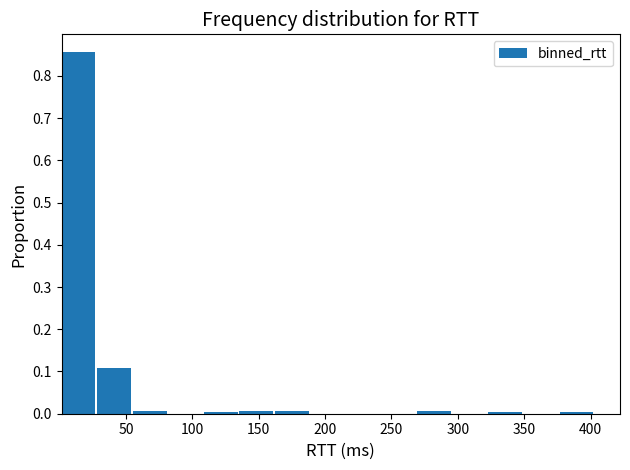

What is the height of the bar covering 0 to 30 on the x-axis? Neither the bar edges nor the heights are printed on the chart, so give them approximately, as read against the axes.

0.86